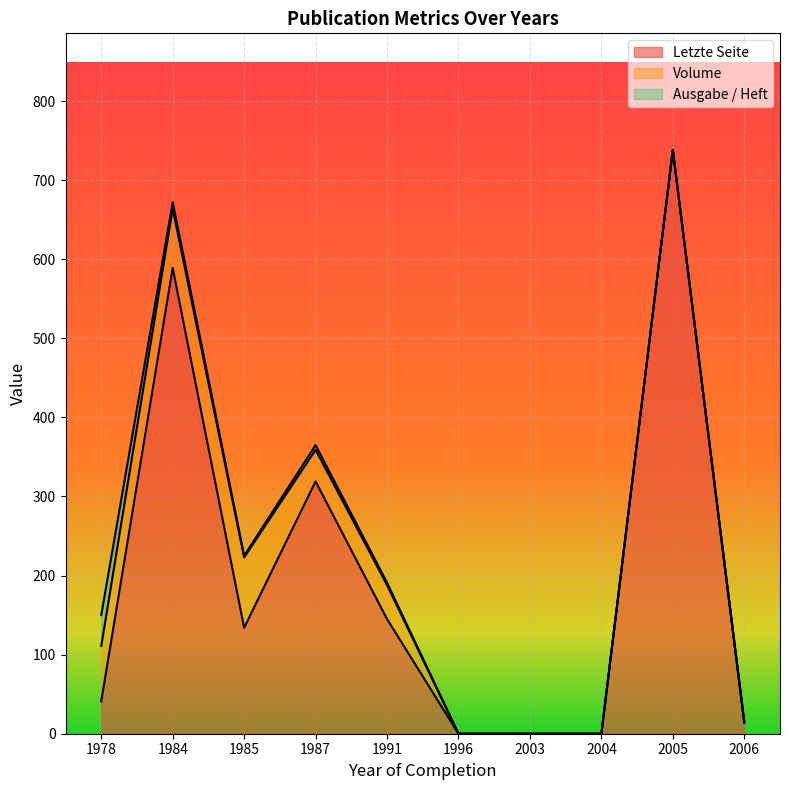

What is the sum of the Volume values at 1978 and 2005?

70